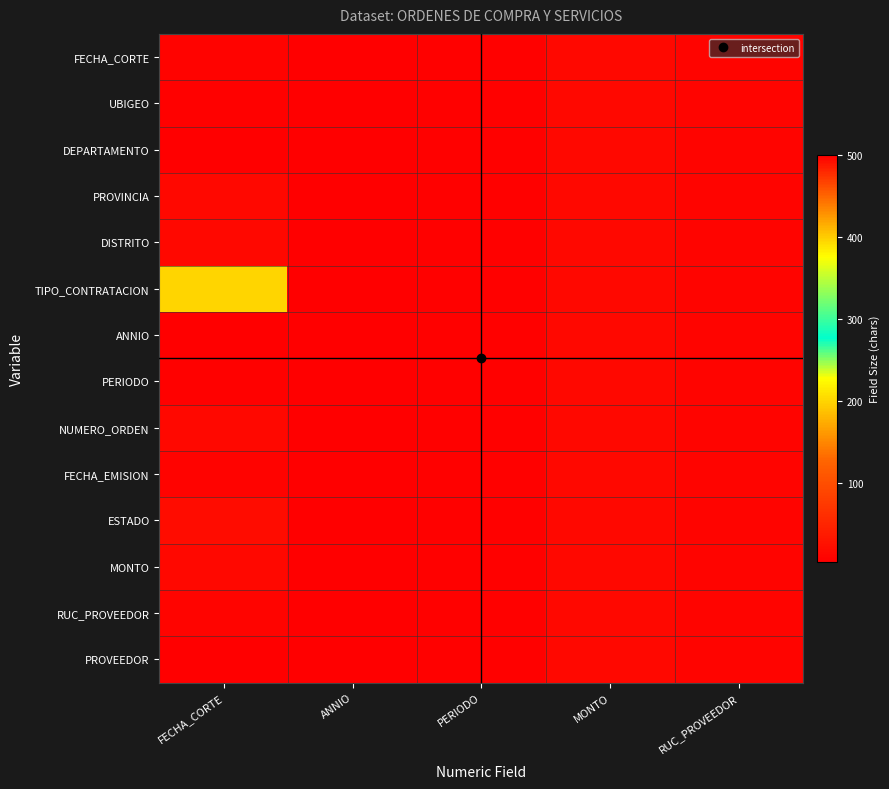

At which category does the chart reach its minimum across all series?

ANNIO